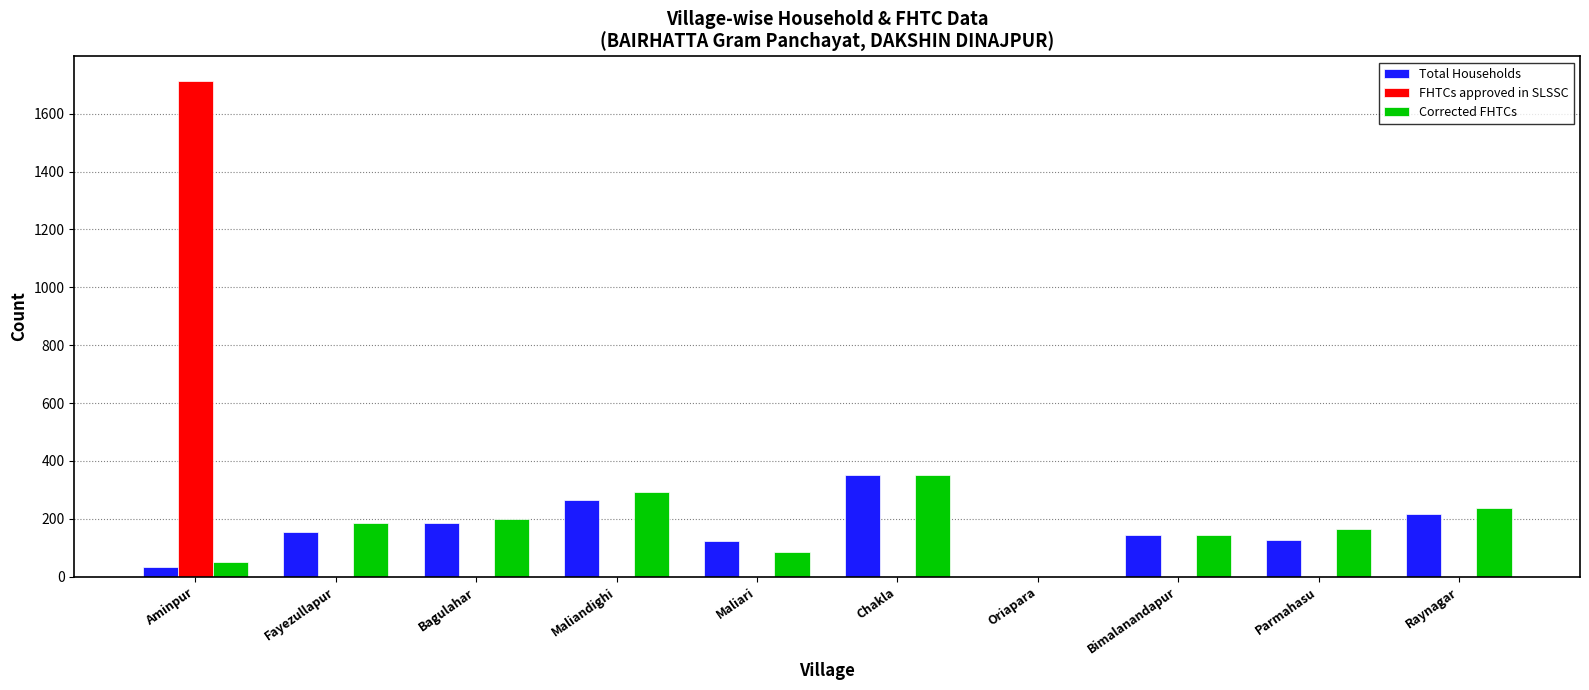

Are the bars horizontal?

No